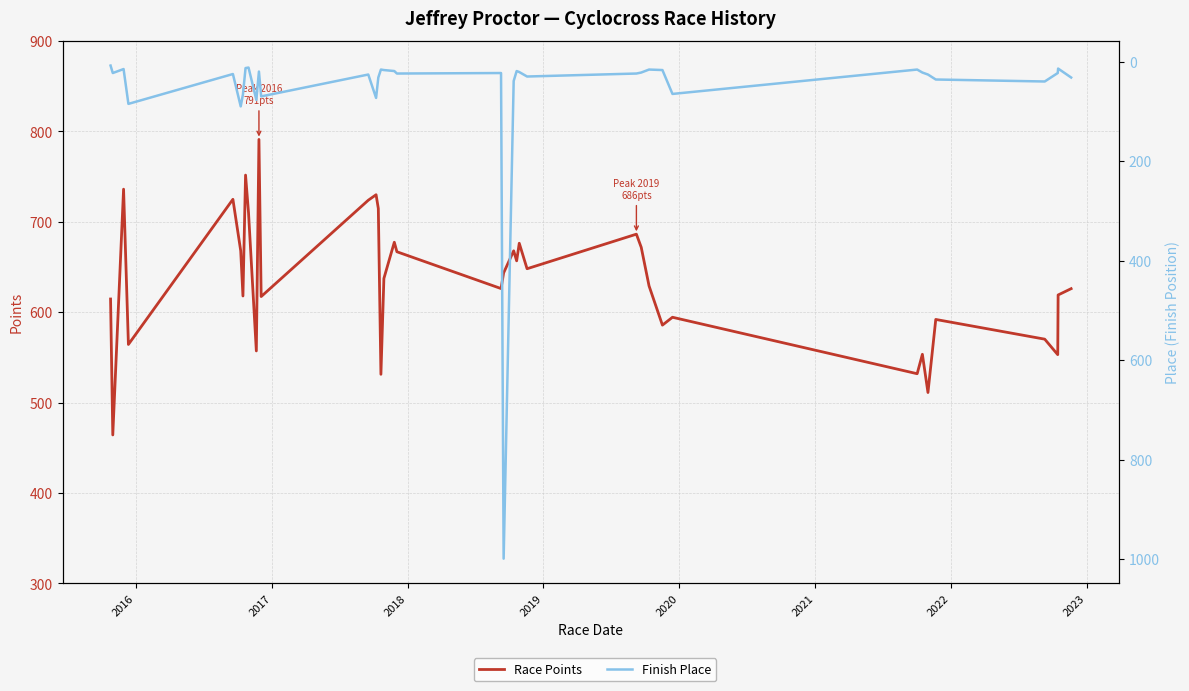

How many data points does each series have?

38